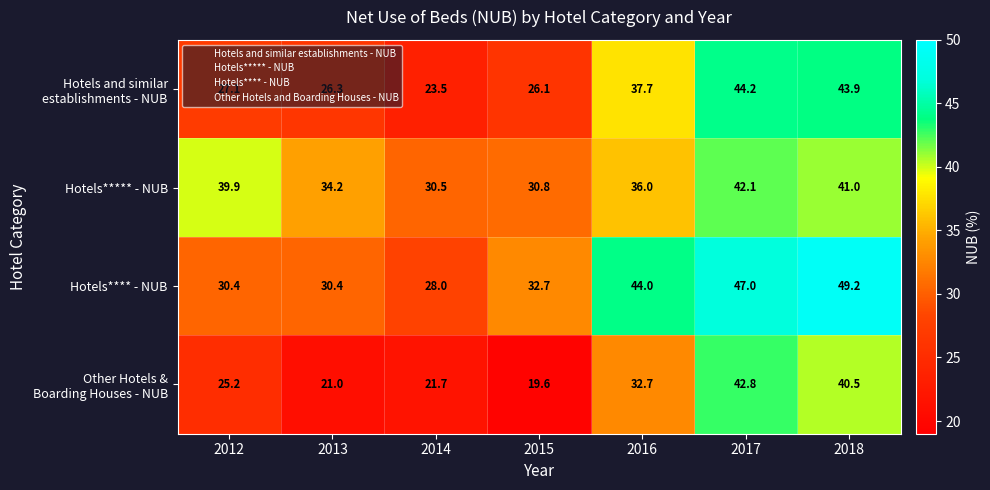

What is the difference between the Hotels***** - NUB values at 2014 and 2018?

10.5